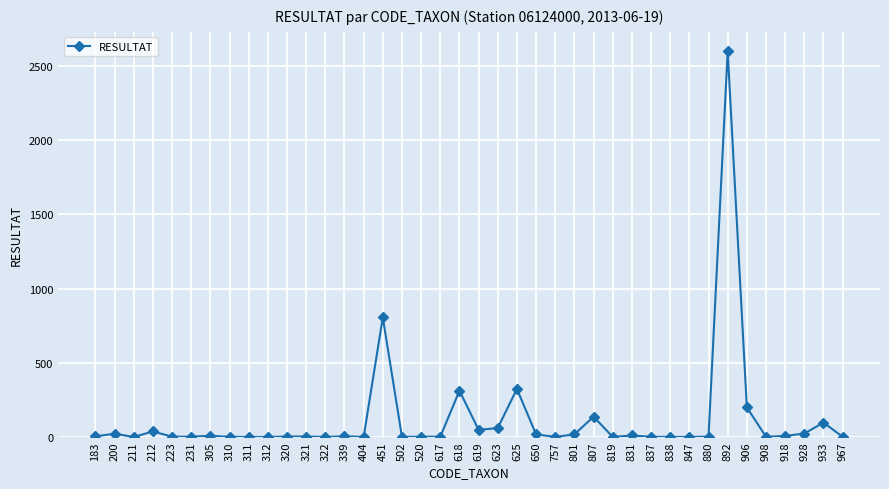

True or false: there are more than 0 points higher than both neighbors.

True